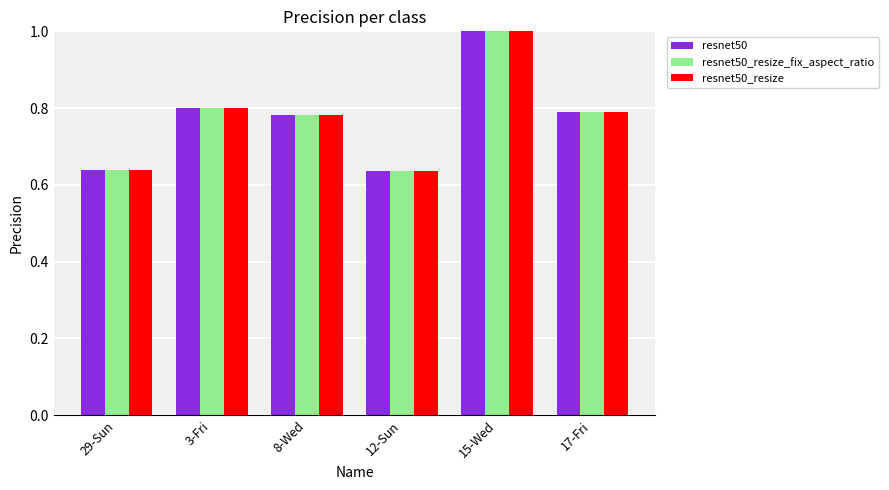

The value of resnet50 at 8-Wed is 0.2. True or false?

False